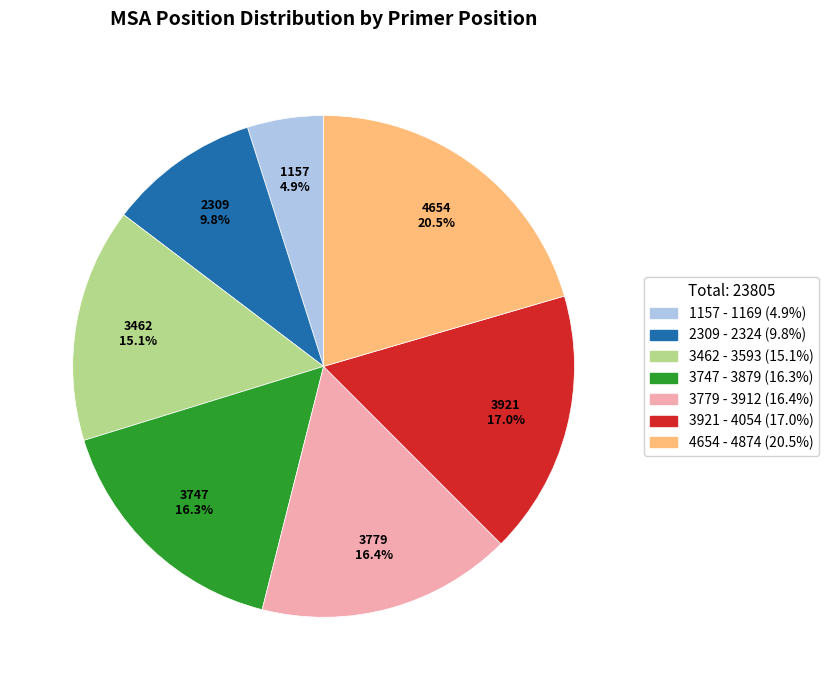

True or false: 3779 accounts for 2% of the total.

False